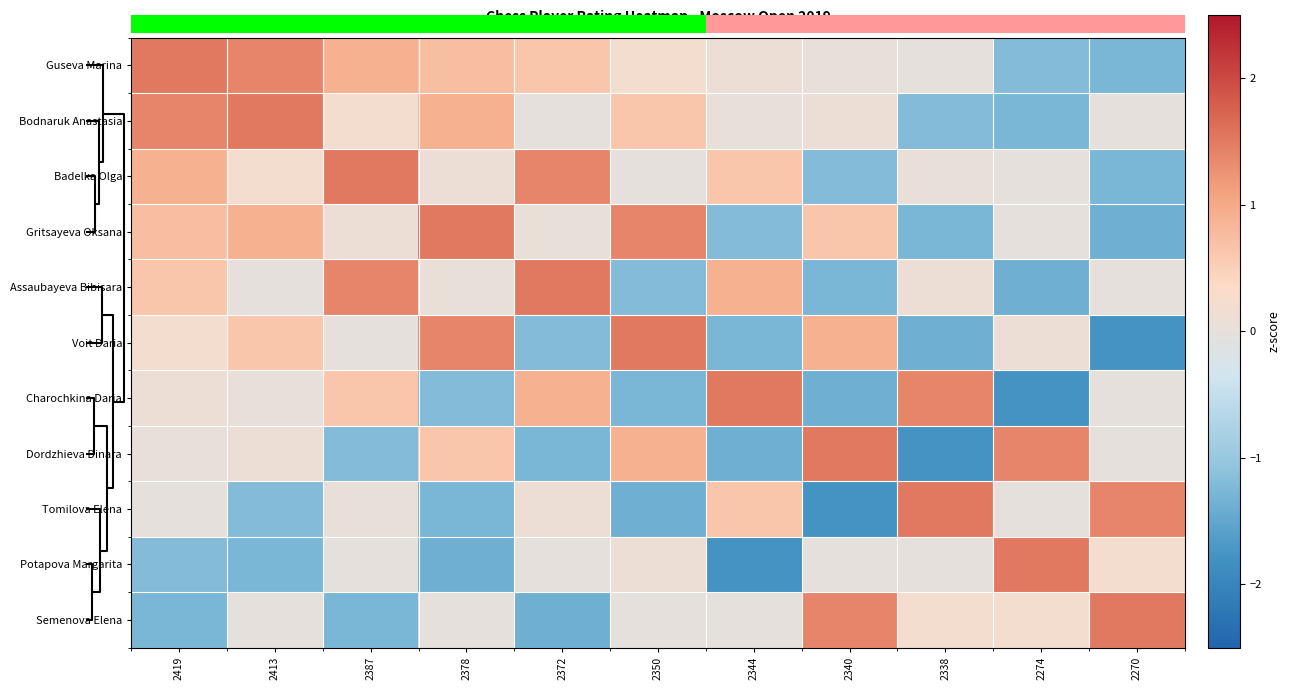

What is the spread (max minus min) of values at 2338?

3.3